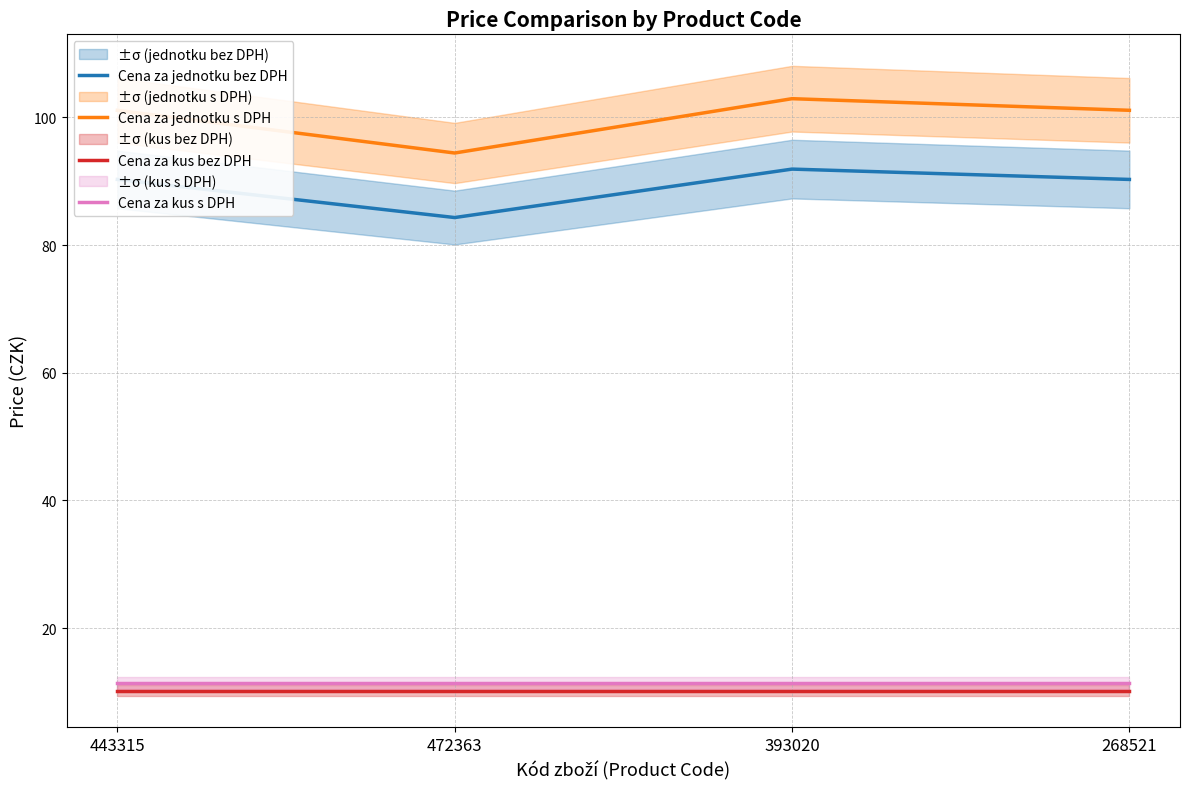

Rank the series by their maximum value, from lowest to highest.

Cena za kus bez DPH, Cena za kus s DPH, Cena za jednotku bez DPH, Cena za jednotku s DPH